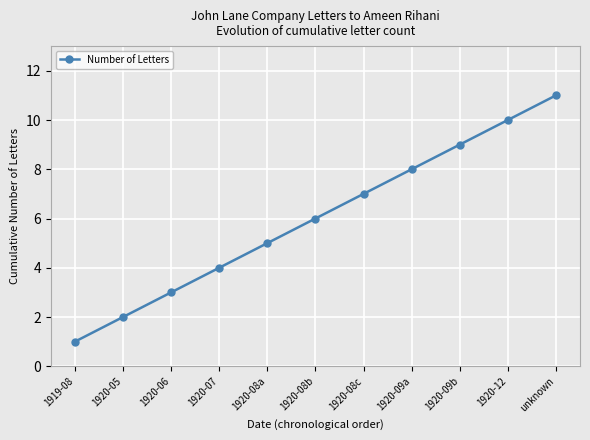

True or false: the data shows 5 at 1920-06.

False